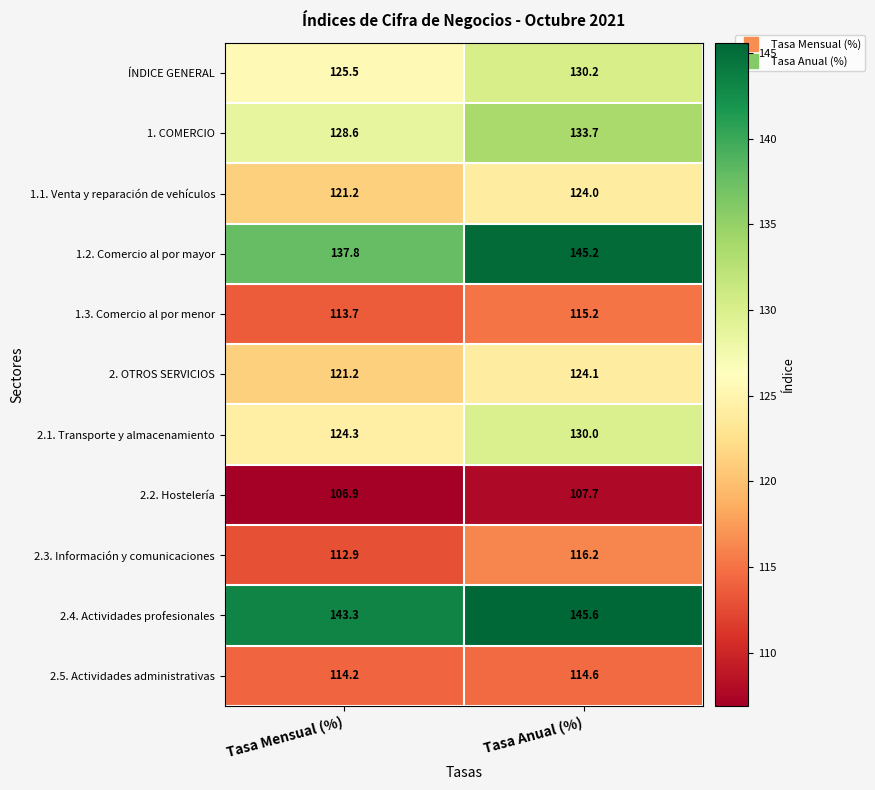

What is the difference between the maximum and minimum values in the 2.5. Actividades administrativas series?

0.4